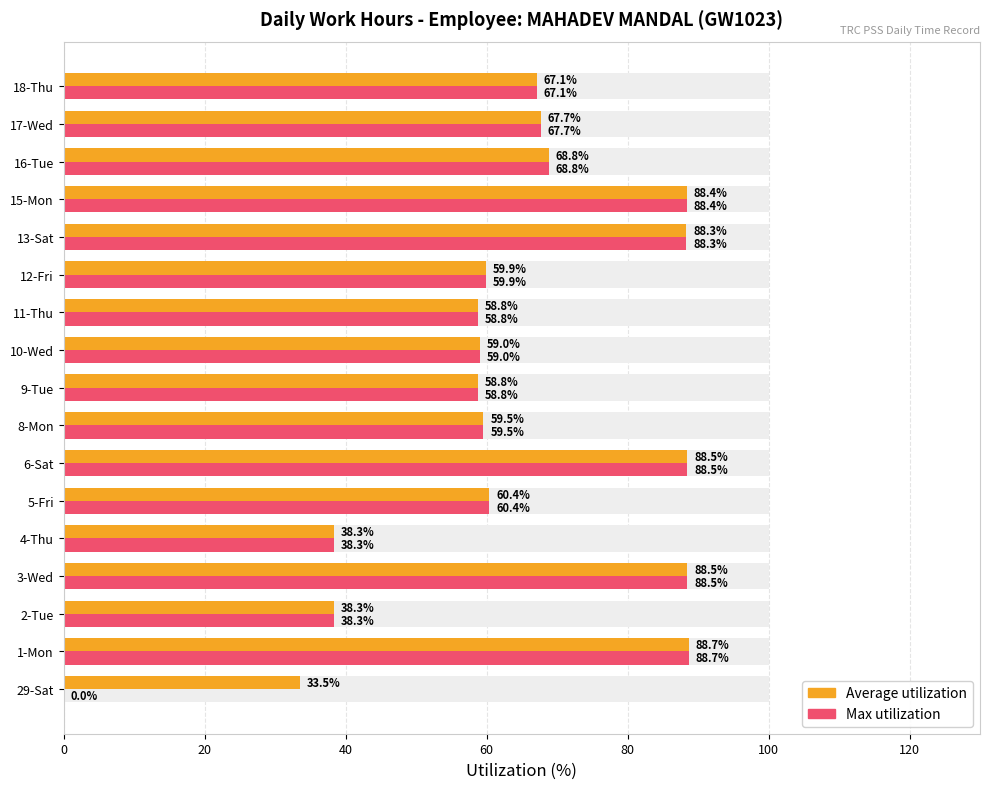

What is the difference between the maximum and second lowest values in the Average utilization series?

50.4